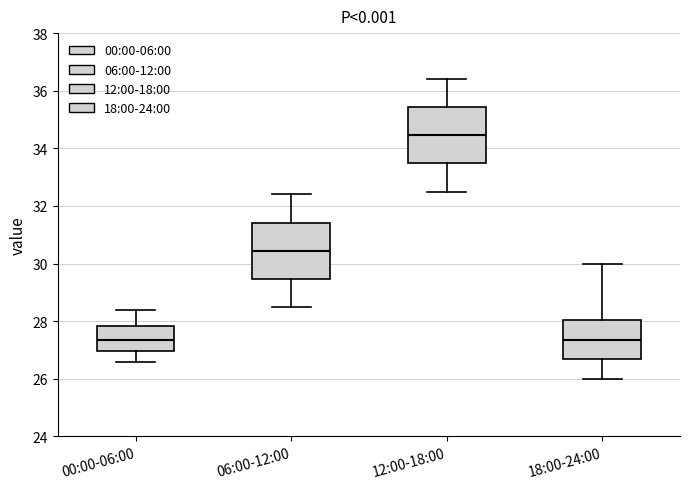

Where is the upper edge of the box for 06:00-12:00 on the y-axis? The values are not printed on the chart, so give them approximately, as read against the axis.

31.4